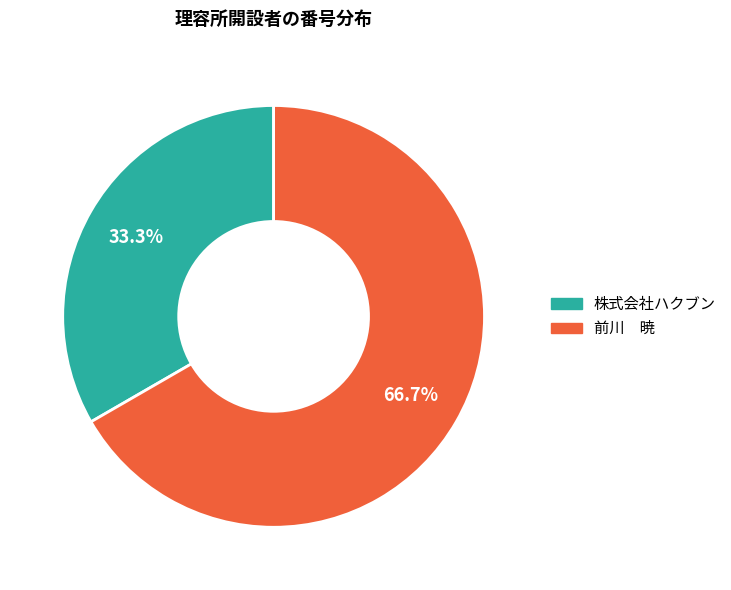

True or false: 株式会社ハクブン accounts for 33% of the total.

True